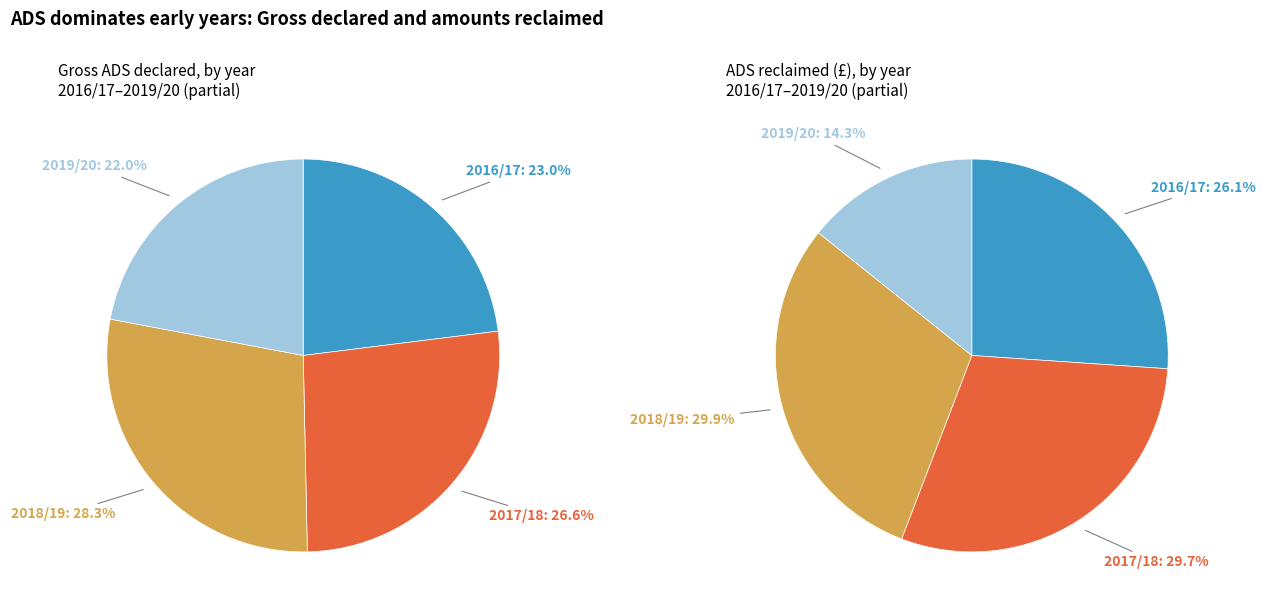

Is 2017/18 Q4 the majority of the pie?

No